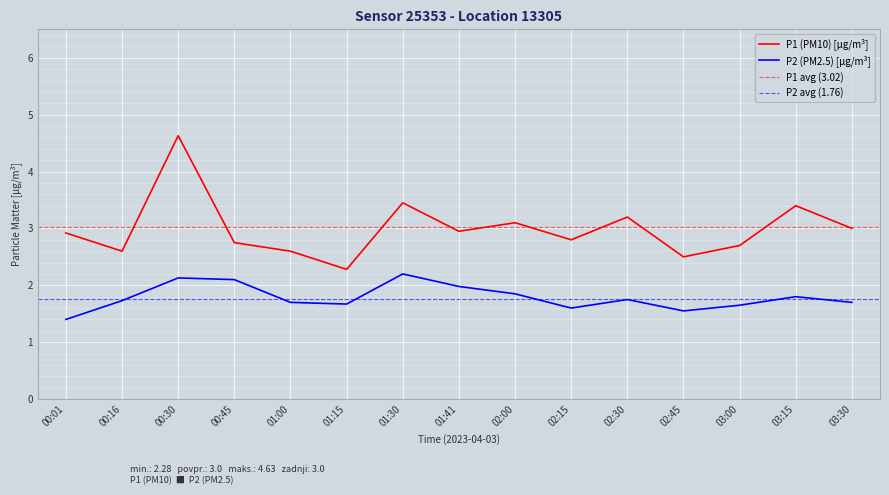

What is the lowest value of the P2 (PM2.5) [μg/m³] series?

1.4